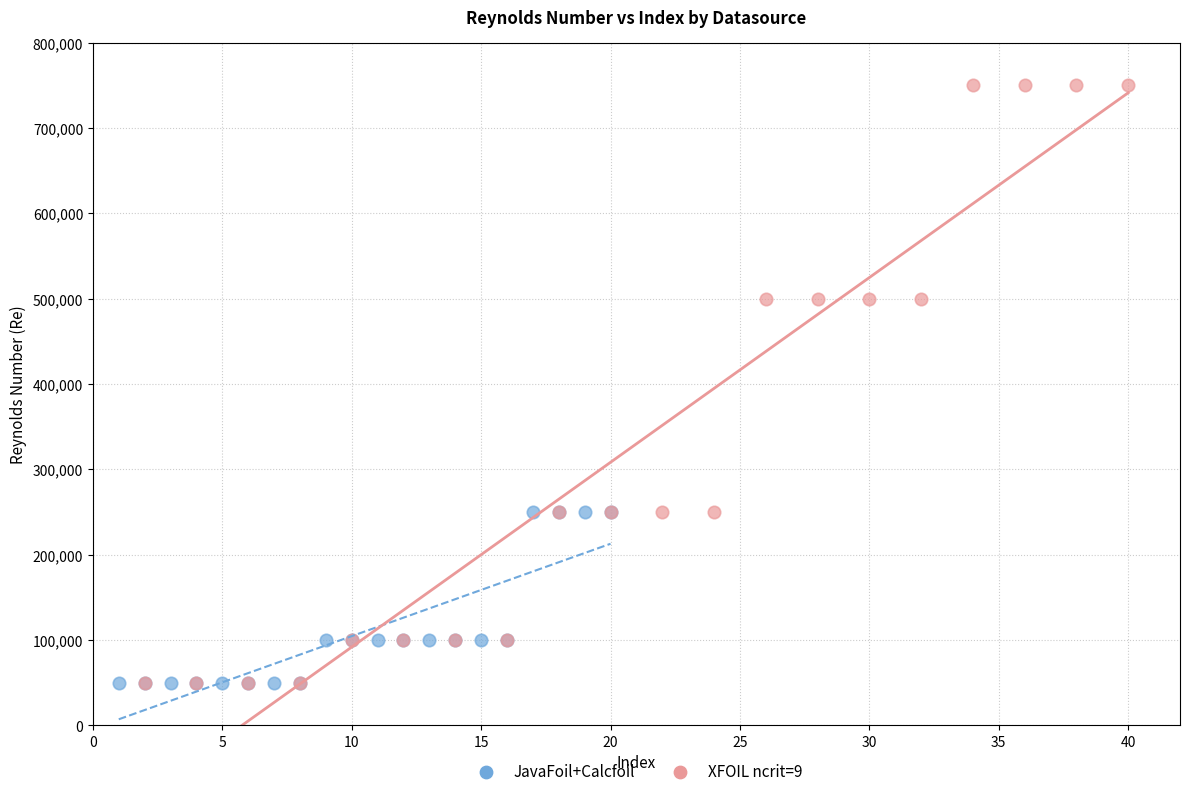

Which series has the widest spread of Y values?

XFOIL ncrit=9